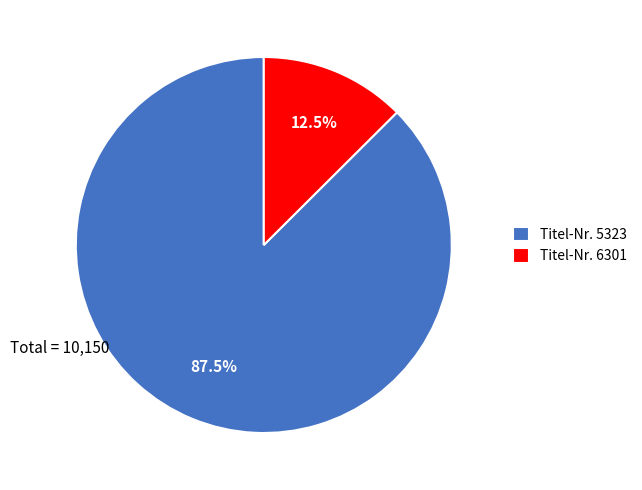

Rank the categories by value from lowest to highest.

Titel-Nr. 6301, Titel-Nr. 5323